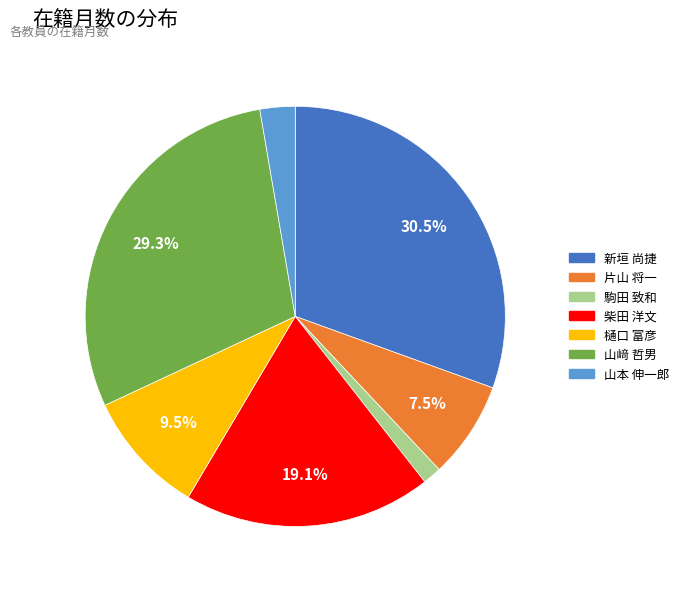

Does 新垣 尚捷 account for over 50% of the chart?

No